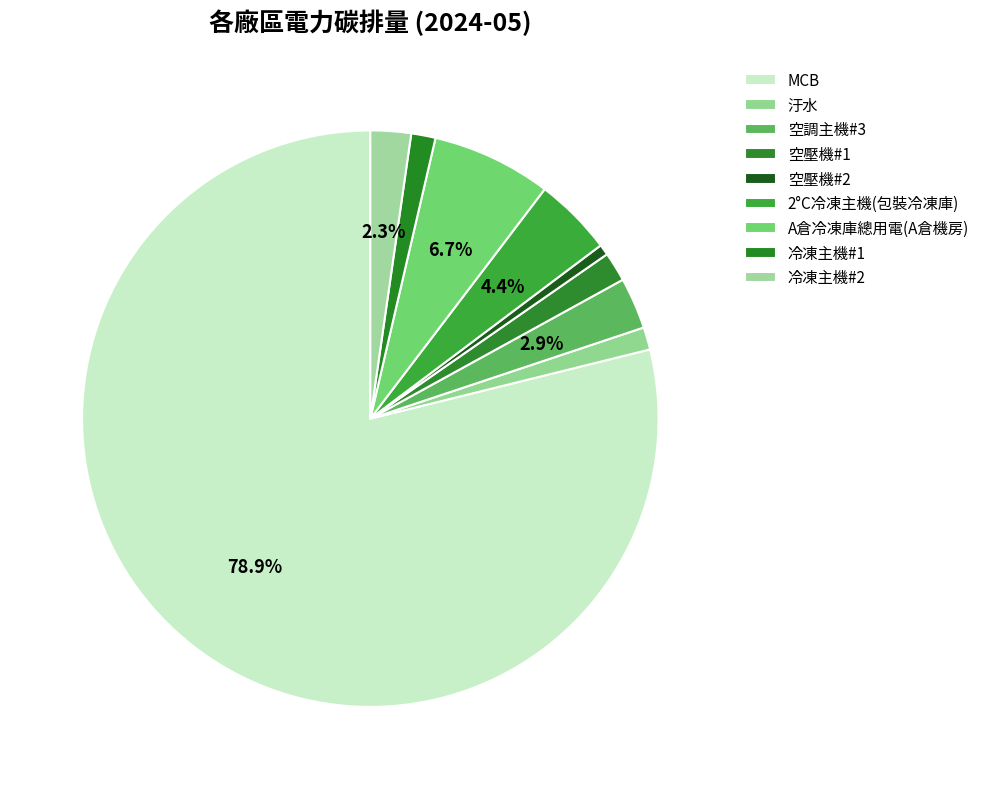

To the nearest percent, what portion does 2°C冷凍主機(包裝冷凍庫) represent?

4%